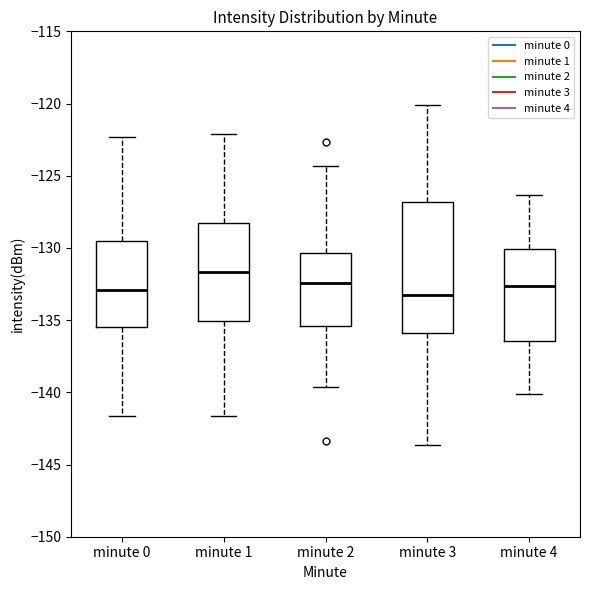

Comparing the boxes themselves (not the whiskers), which one is the tallest?

minute 3